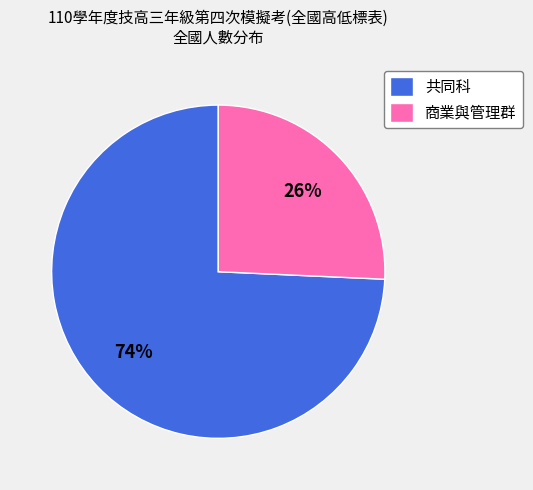

True or false: 商業與管理群 accounts for 26% of the total.

True